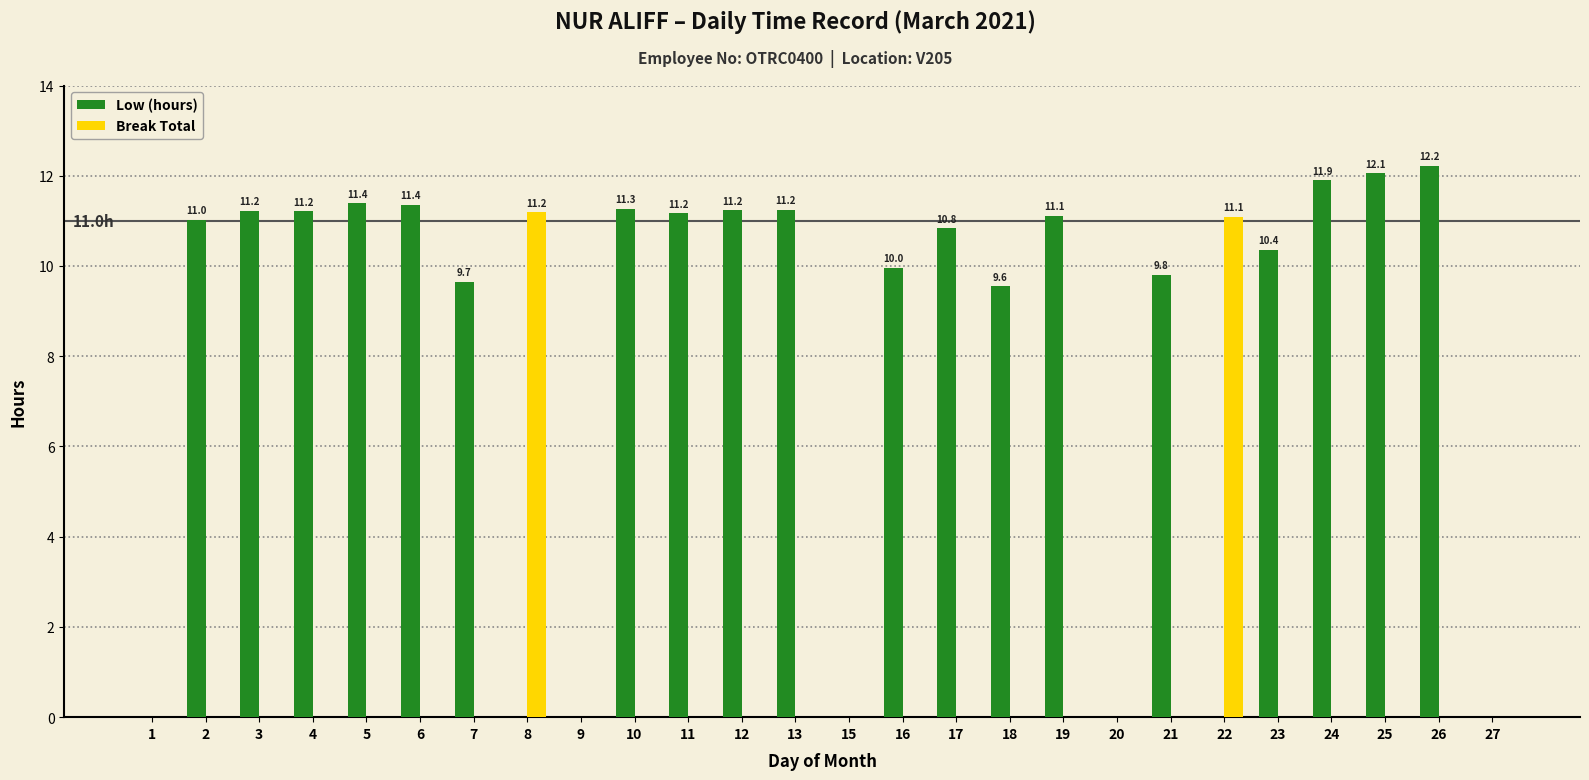

What is the sum of all Low (hours) values?

208.6